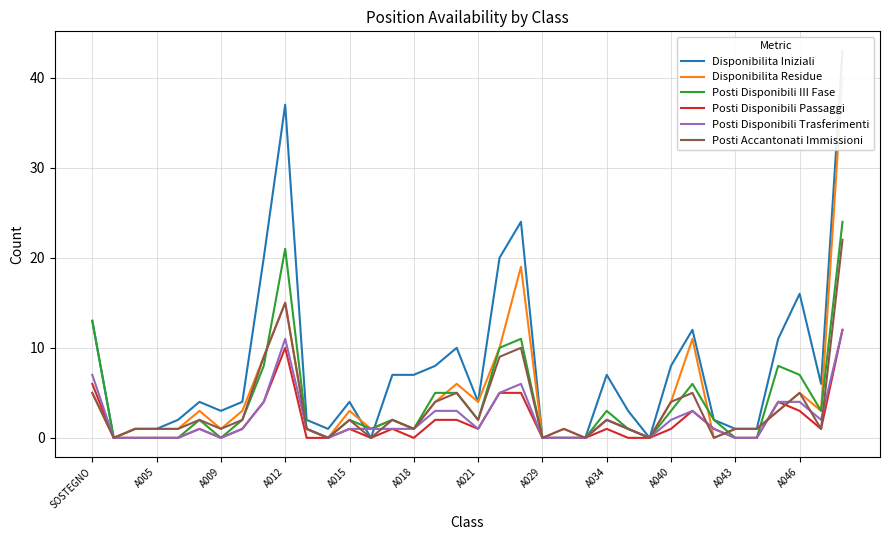

Reading right to left, what are all the values shown in this chart?

Disponibilita Iniziali: 43	6	16	11	1	1	2	12	8	0	3	7	0	0	0	24	20	4	10	8	7	7	0	4	1	2	37	20	4	3	4	2	1	1	0	13
Disponibilita Residue: 40	3	5	3	1	1	0	11	4	0	1	2	0	1	0	19	10	4	6	4	1	2	1	3	0	1	15	9	3	1	3	1	1	1	0	5
Posti Disponibili III Fase: 24	3	7	8	0	0	2	6	3	0	1	3	0	0	0	11	10	2	5	5	1	2	1	2	0	1	21	8	2	0	2	0	0	0	0	13
Posti Disponibili Passaggi: 12	1	3	4	0	0	1	3	1	0	0	1	0	0	0	5	5	1	2	2	0	1	0	1	0	0	10	4	1	0	1	0	0	0	0	6
Posti Disponibili Trasferimenti: 12	2	4	4	0	0	1	3	2	0	1	2	0	0	0	6	5	1	3	3	1	1	1	1	0	1	11	4	1	0	1	0	0	0	0	7
Posti Accantonati Immissioni: 22	1	5	3	1	1	0	5	4	0	1	2	0	1	0	10	9	2	5	4	1	2	0	2	0	1	15	9	2	1	2	1	1	1	0	5